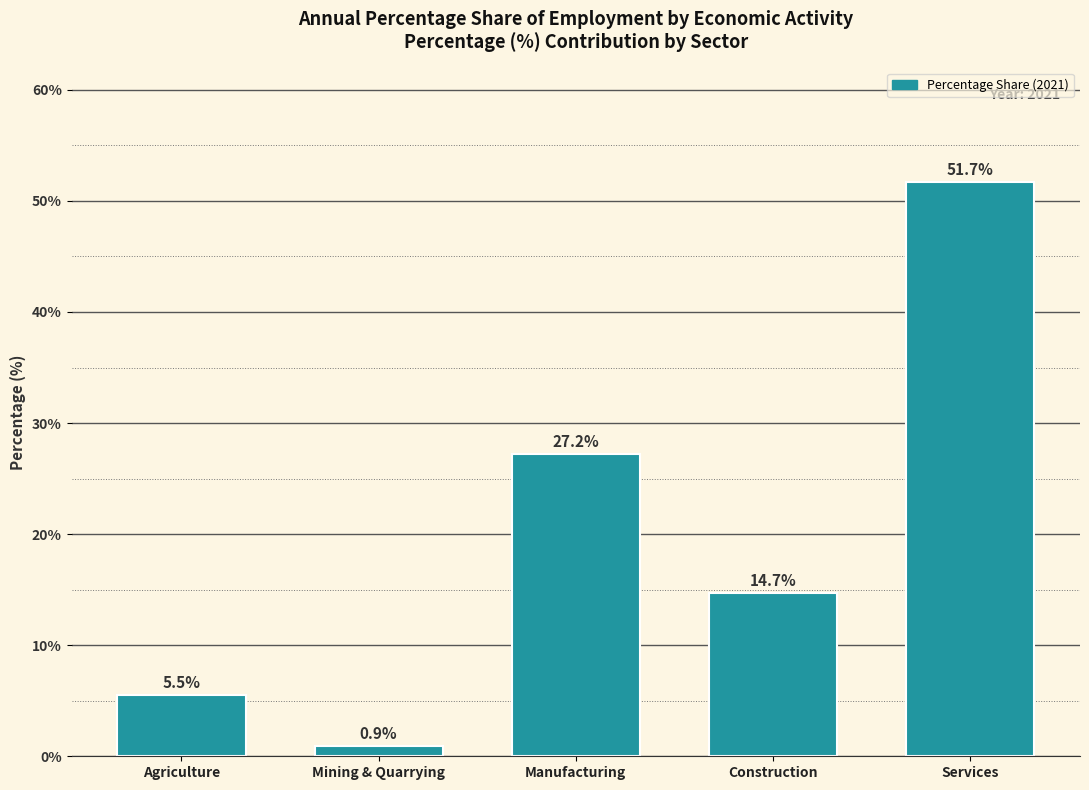

Reading left to right, transcribe all the data shown in this chart.

5.5	0.9	27.2	14.7	51.7